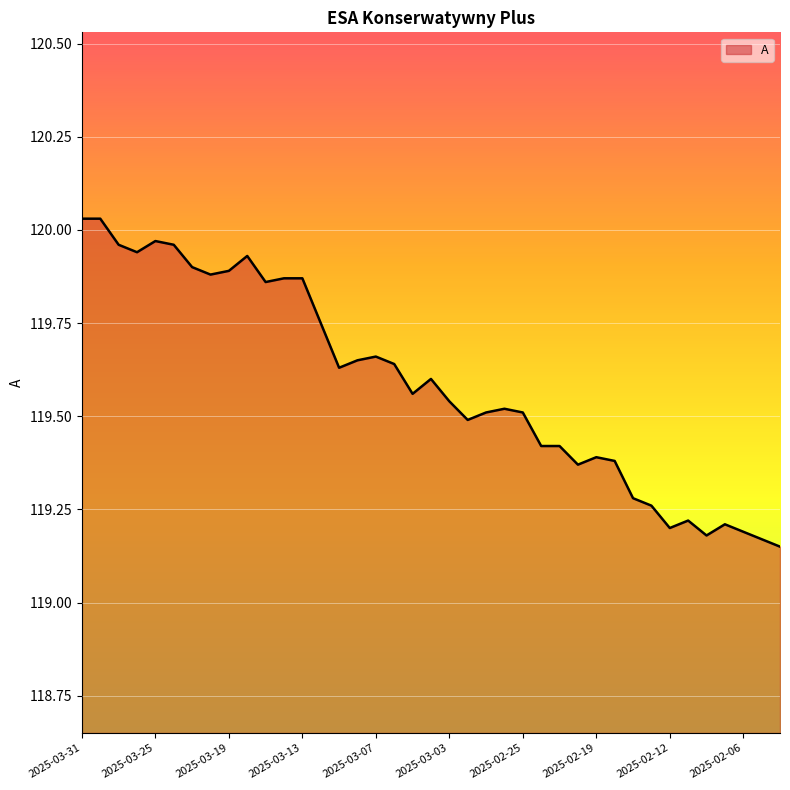

What is the difference between the maximum and minimum values?

0.9